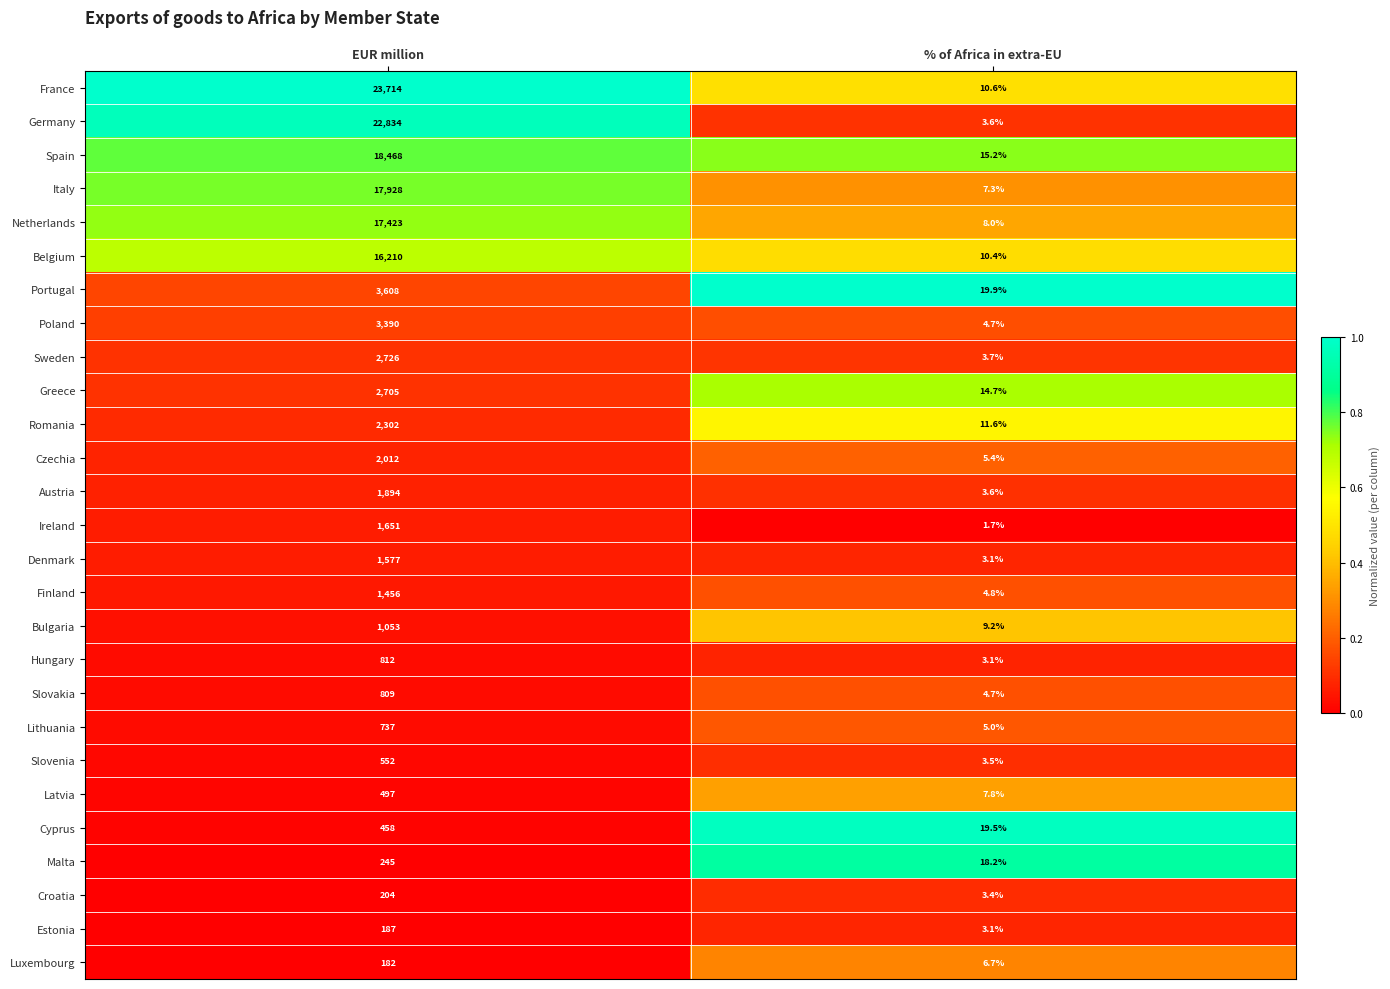

What is the spread (max minus min) of values at EUR million?

23532.0